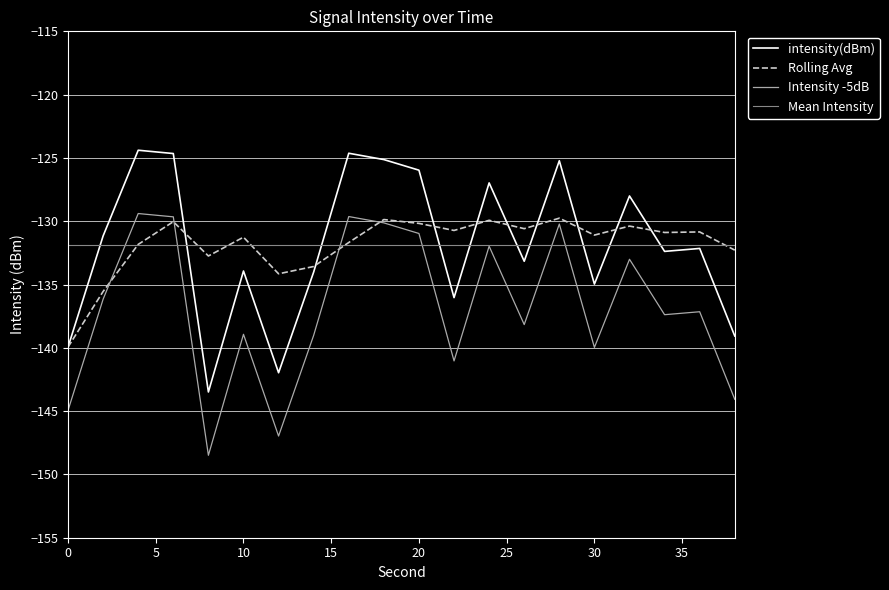

True or false: Intensity -5dB and intensity(dBm) intersect in this chart.

False